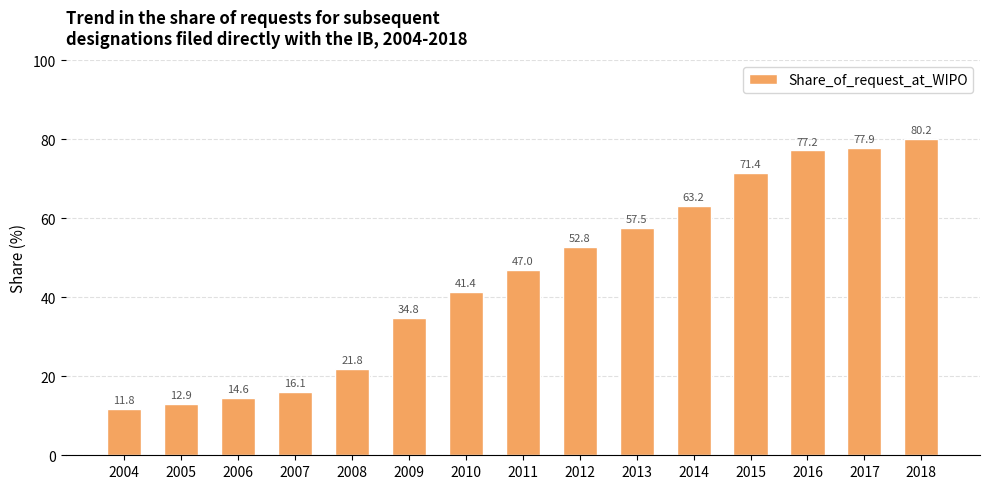

What value does the data have at 2014?

63.2